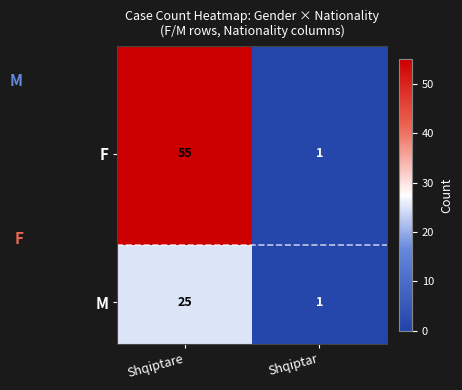

True or false: M has a value of 25 at Shqiptare.

True